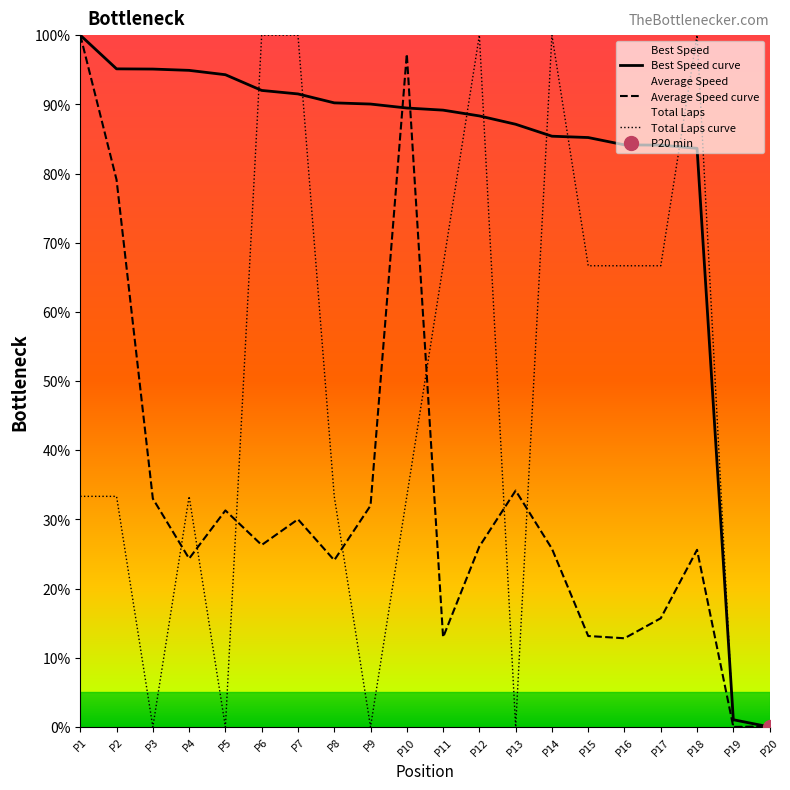

What are all the series names shown in the legend?

Best Speed curve, Average Speed curve, Total Laps curve